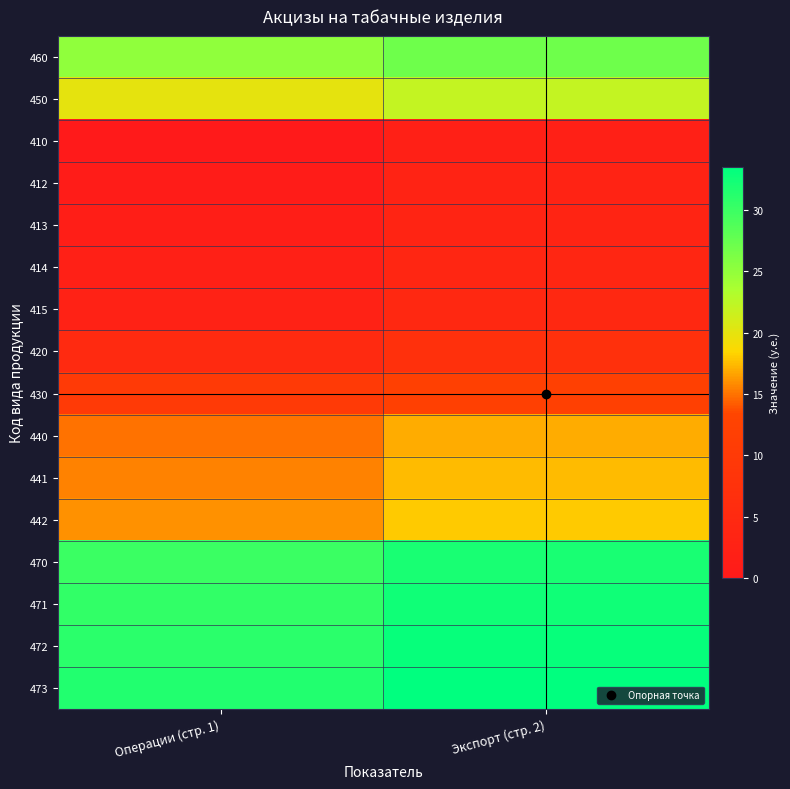

Rank the series at Экспорт (стр. 2) from highest to lowest value.

473, 472, 471, 470, 460, 450, 442, 441, 440, 430, 420, 415, 414, 413, 412, 410